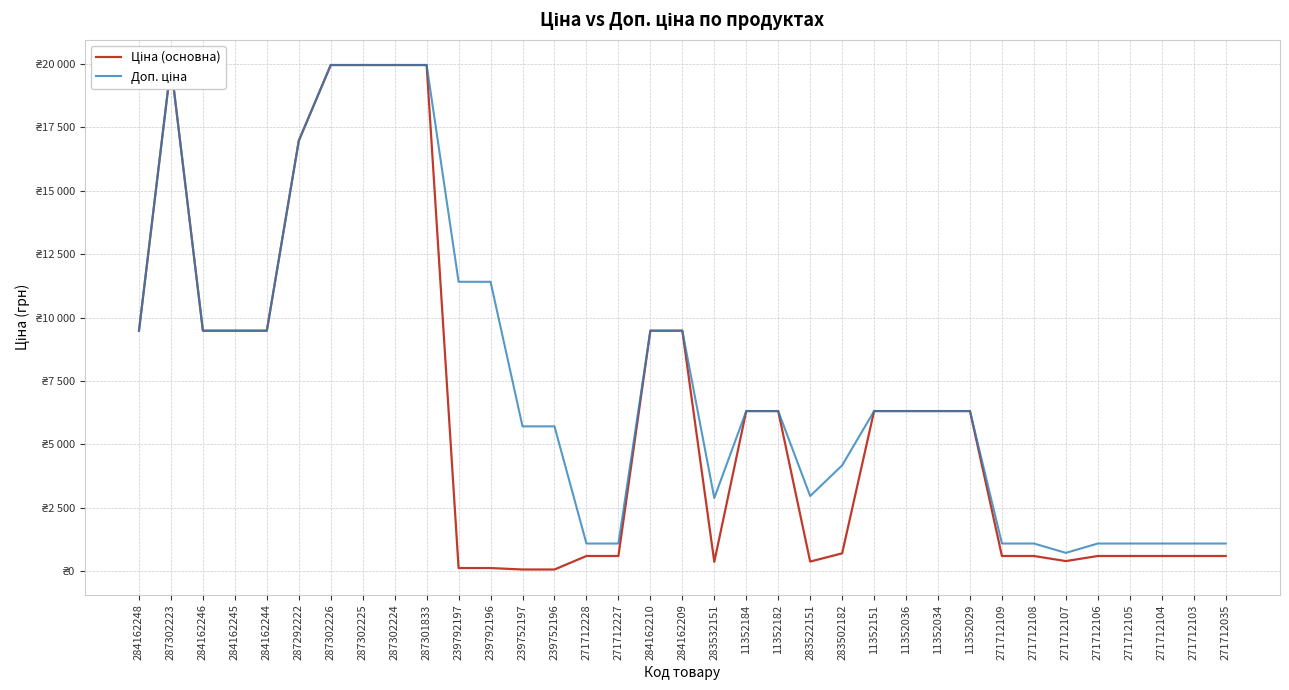

Reading left to right, extract all data points from this chart.

Ціна (основна): 284162248=9480.1	287302223=19964.2	284162246=9480.1	284162245=9480.1	284162244=9480.1	287292222=16976.3	287302226=19964.2	287302225=19964.2	287302224=19964.2	287301833=19964.2	239792197=114.1	239792196=114.1	239752197=57.0	239752196=57.0	271712228=589.9	271712227=589.9	284162210=9480.1	284162209=9480.1	283532151=359.9	11352184=6308.8	11352182=6308.8	283522151=369.5	283502182=694.3	11352151=6308.8	11352036=6308.8	11352034=6308.8	11352029=6308.8	271712109=589.9	271712108=589.9	271712107=389.3	271712106=589.9	271712105=589.9	271712104=589.9	271712103=589.9	271712035=589.9
Доп. ціна: 284162248=9480.1	287302223=19964.2	284162246=9480.1	284162245=9480.1	284162244=9480.1	287292222=16976.3	287302226=19964.2	287302225=19964.2	287302224=19964.2	287301833=19964.2	239792197=11410.0	239792196=11410.0	239752197=5705.0	239752196=5705.0	271712228=1081.7	271712227=1081.7	284162210=9480.1	284162209=9480.1	283532151=2878.8	11352184=6308.8	11352182=6308.8	283522151=2955.8	283502182=4165.6	11352151=6308.8	11352036=6308.8	11352034=6308.8	11352029=6308.8	271712109=1081.7	271712108=1081.7	271712107=714.0	271712106=1081.7	271712105=1081.7	271712104=1081.7	271712103=1081.7	271712035=1081.7